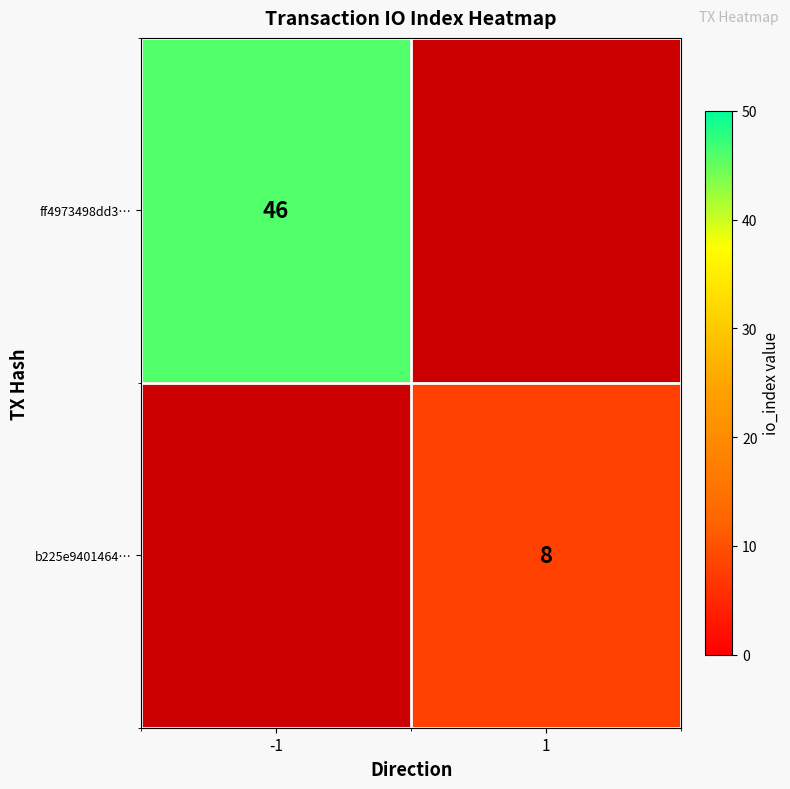

Is it true that ff4973498dd3… equals 29 at -1?

False